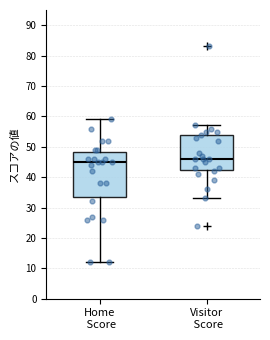

Which box's median line is the lowest?

Home Score